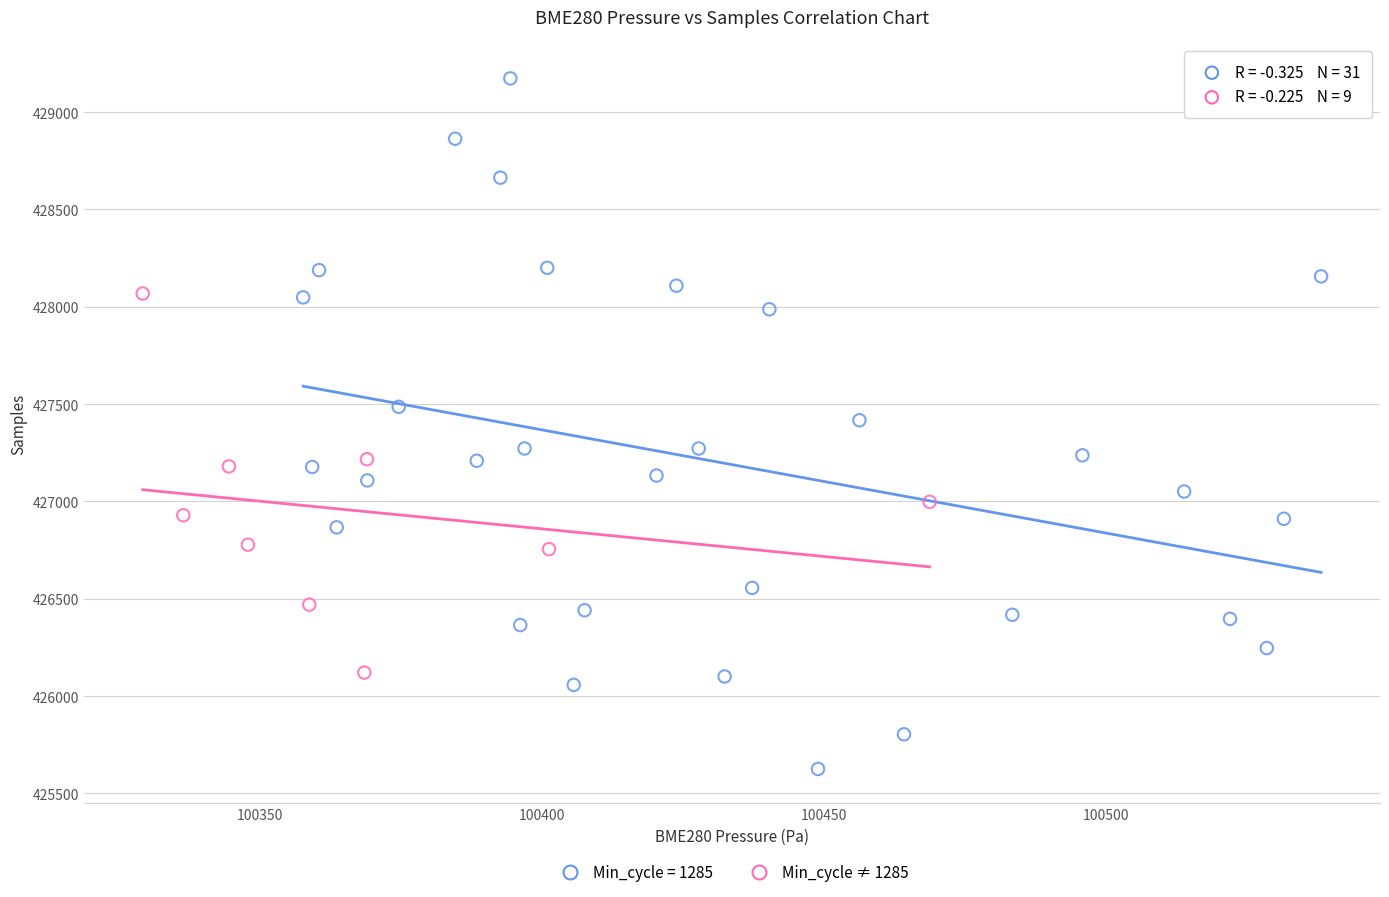

Which series has the widest spread of Y values?

Min_cycle = 1285